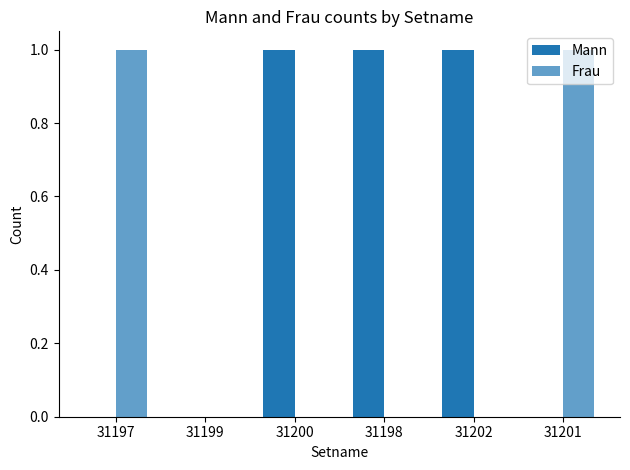

How many data points does each series have?

6